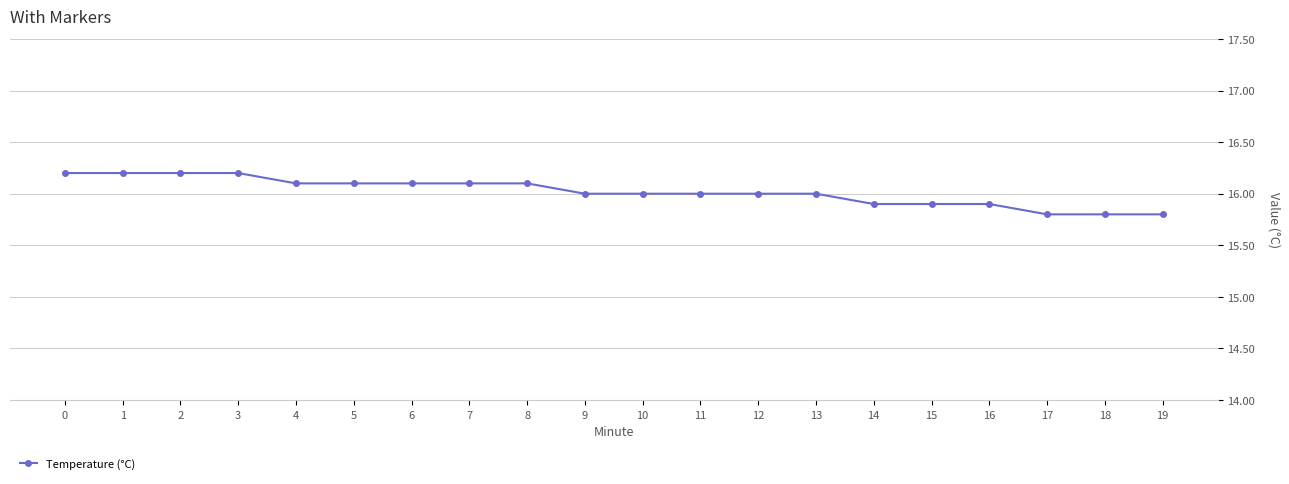

The value at 16 is 15.9. True or false?

True